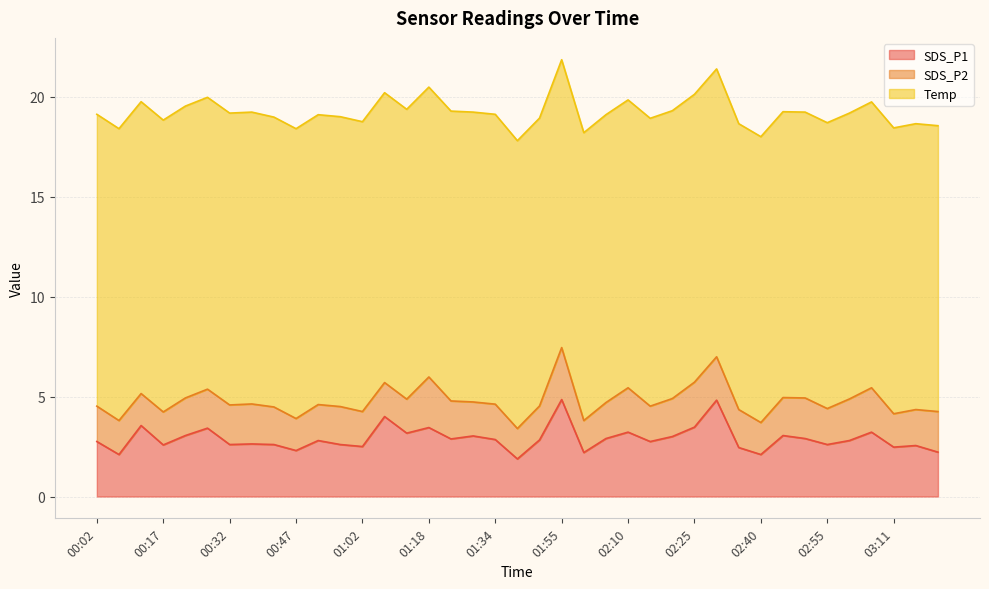

Between 02:20 and 03:00, which series saw the biggest shift?

SDS_P1